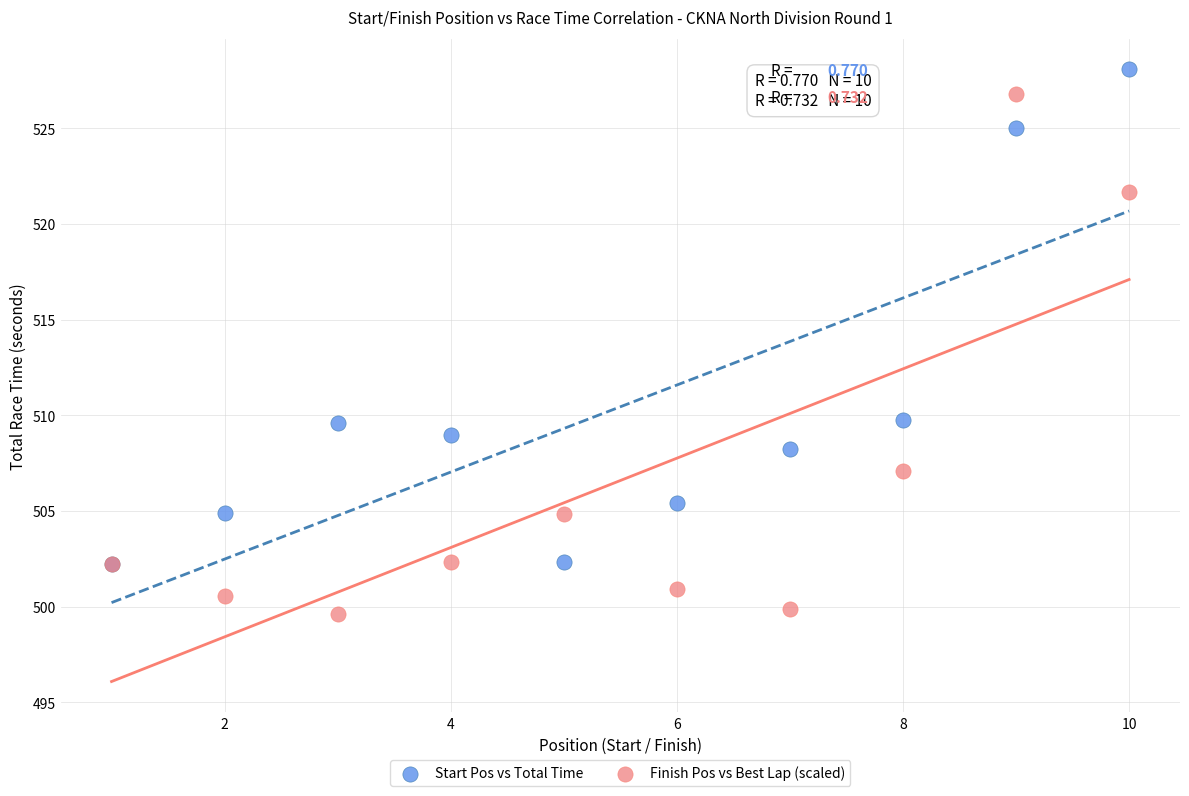

Which series reaches the minimum Y coordinate?

Finish Pos vs Best Lap (scaled)